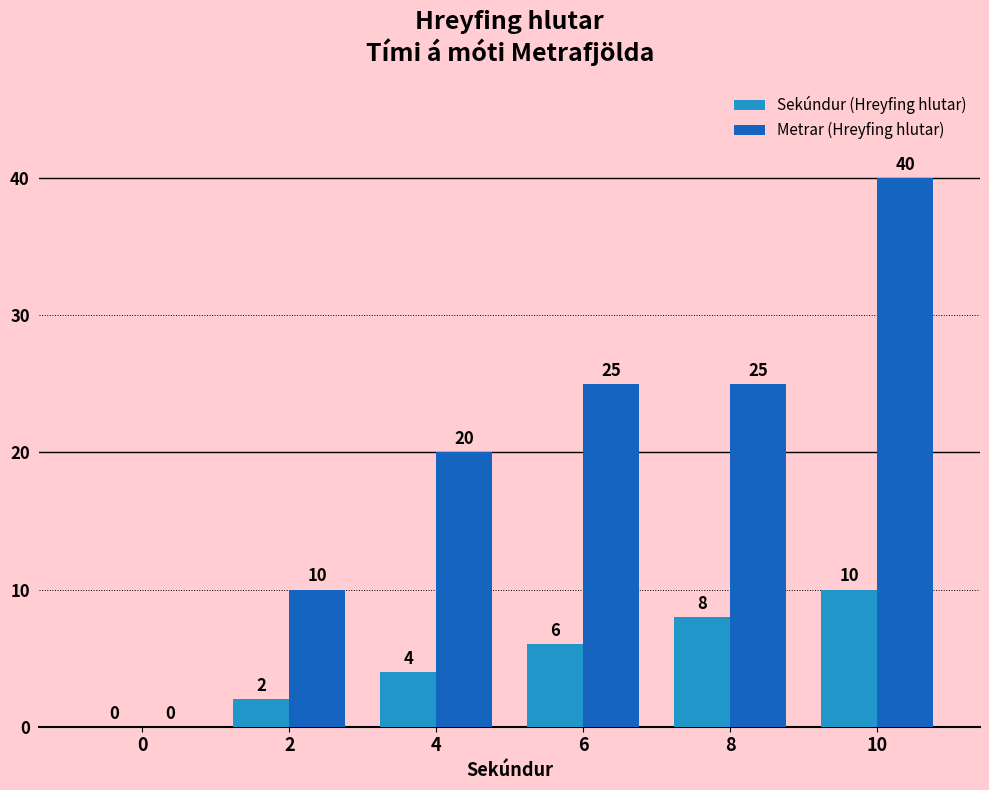

Count the Sekúndur (Hreyfing hlutar) values in the range 2 to 8.

4